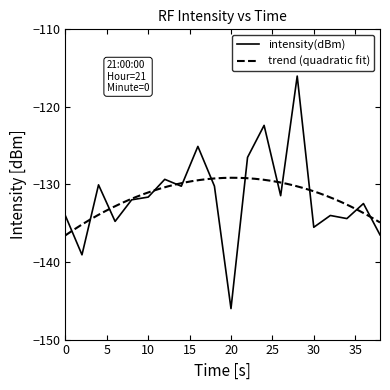

The value at 26 is -65.5. True or false?

False